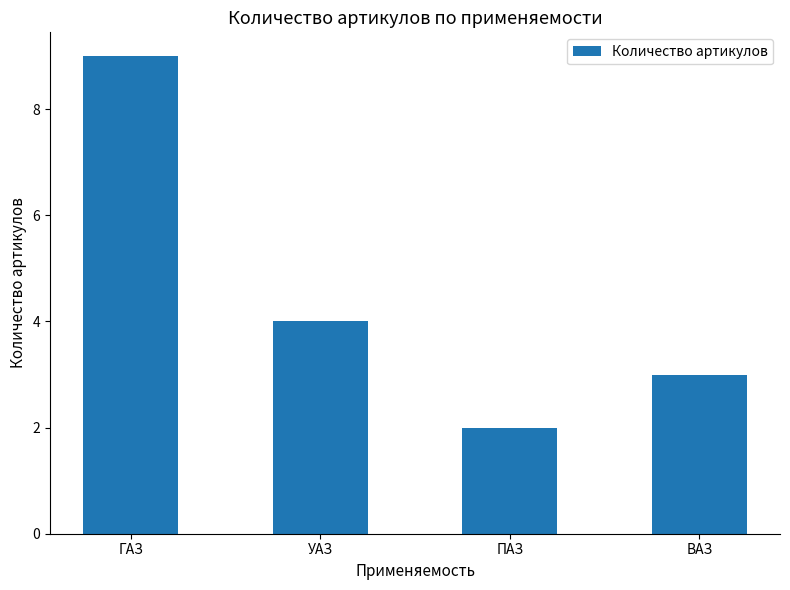

At which category does the chart reach its peak across all series?

ГАЗ